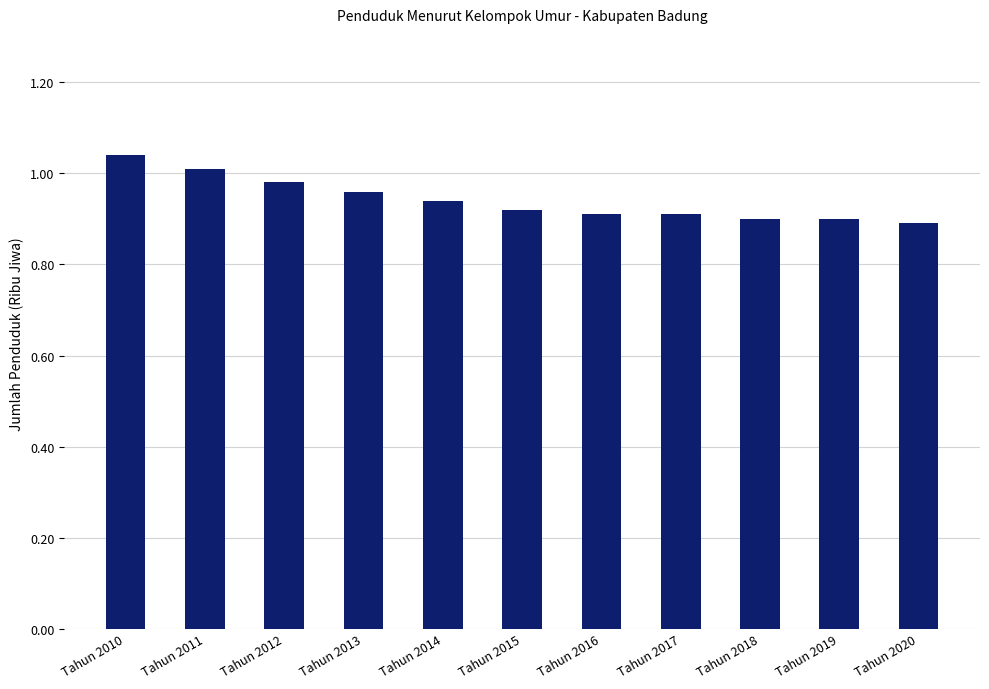

True or false: the data shows 0.9 at Tahun 2018.

True